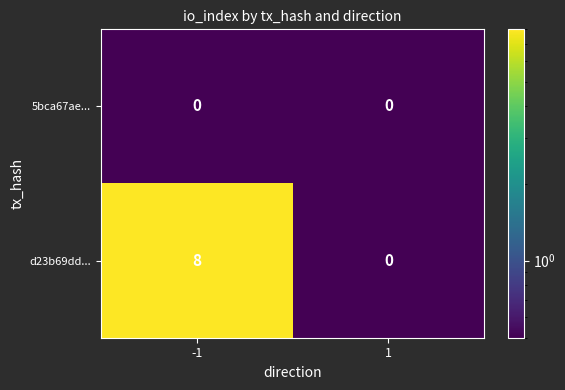

At how many categories does at least one series exceed 4?

1